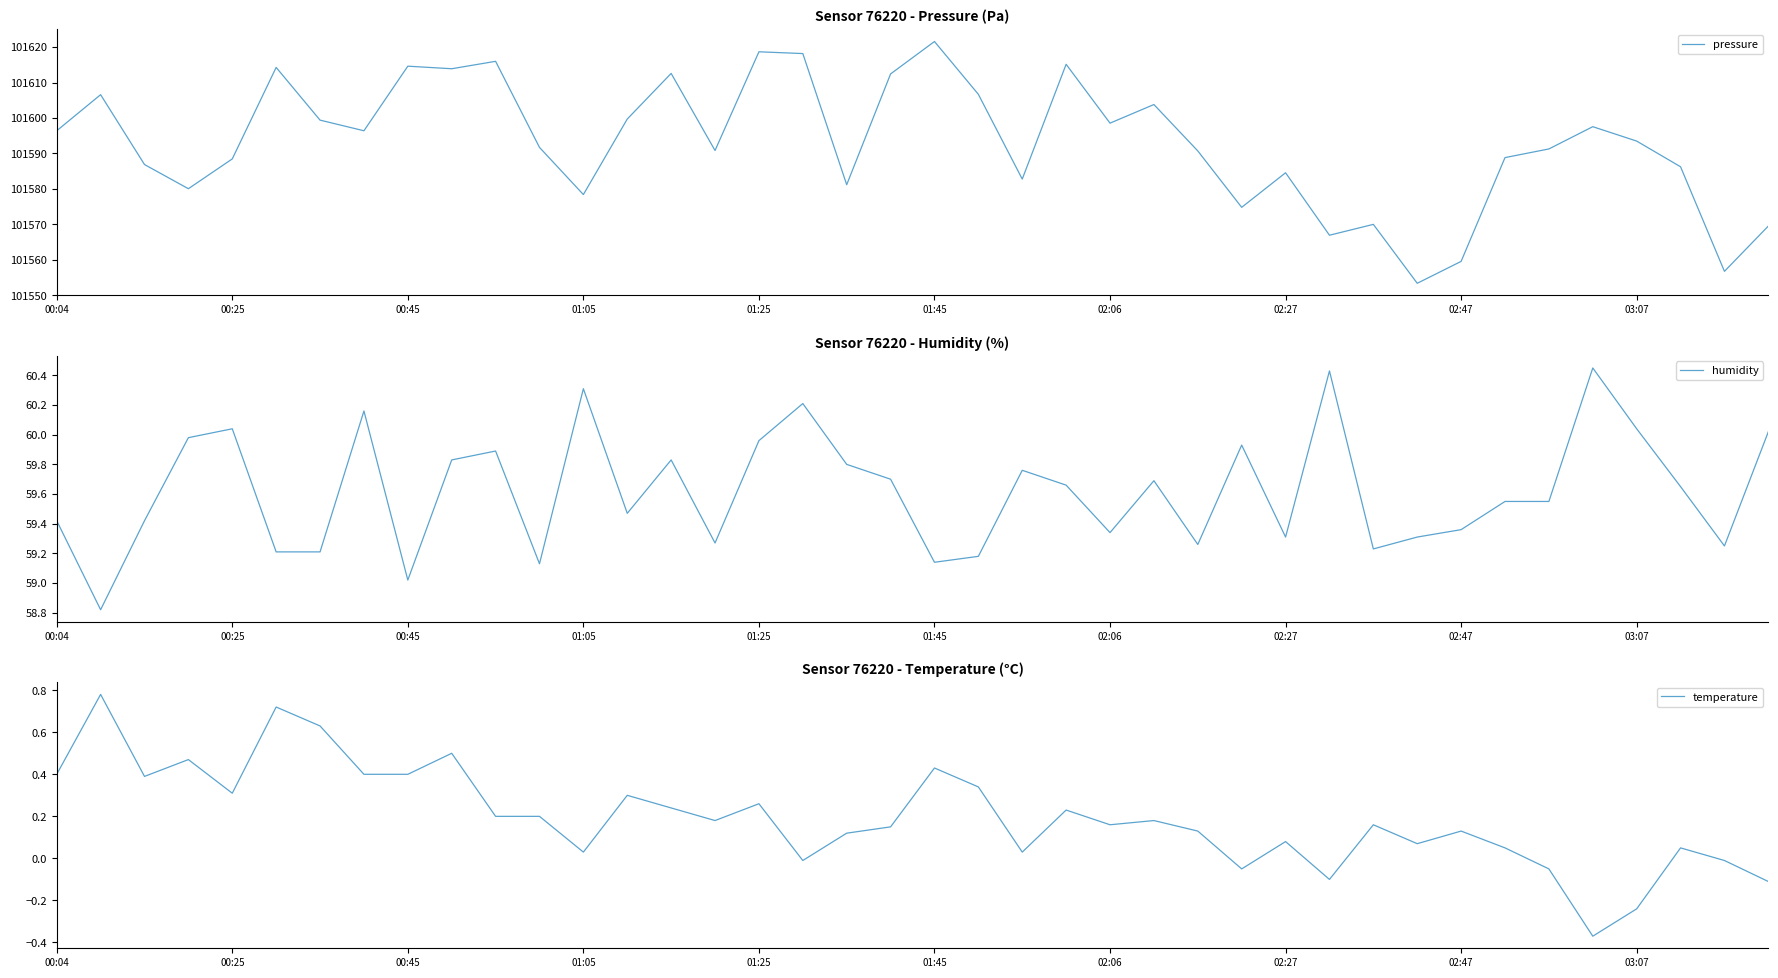

The value of temperature at 01:25 is 0.1. True or false?

False